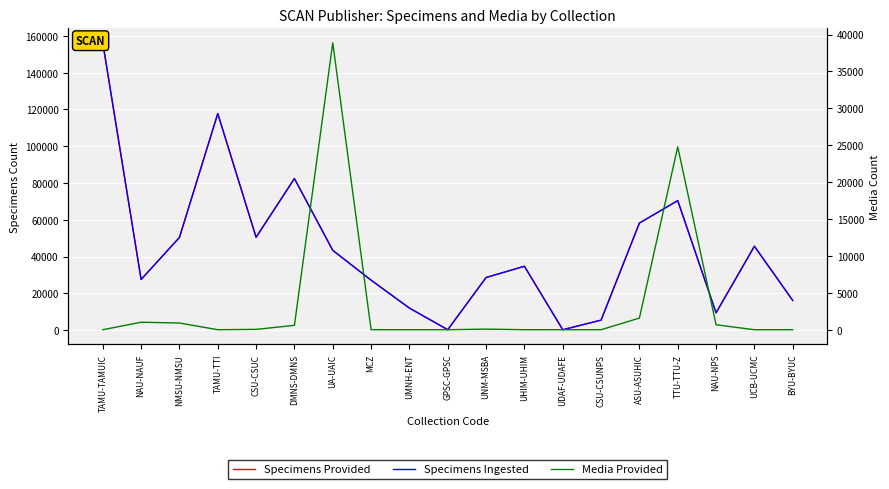

True or false: Specimens Provided and Specimens Ingested intersect in this chart.

False